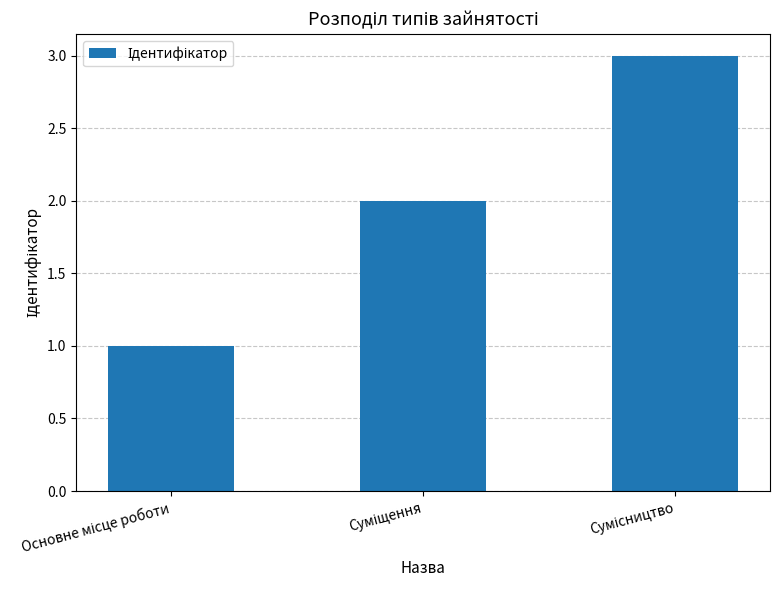

How many bars are there in total?

3